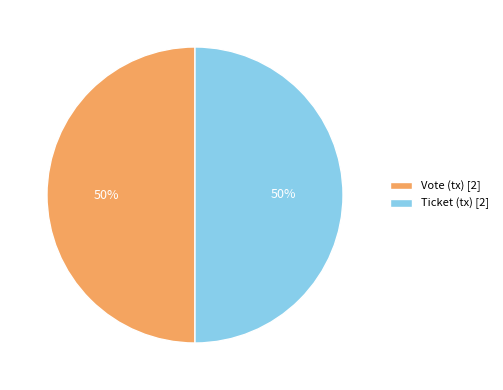

Do Ticket and Vote together represent more than half of the pie?

Yes